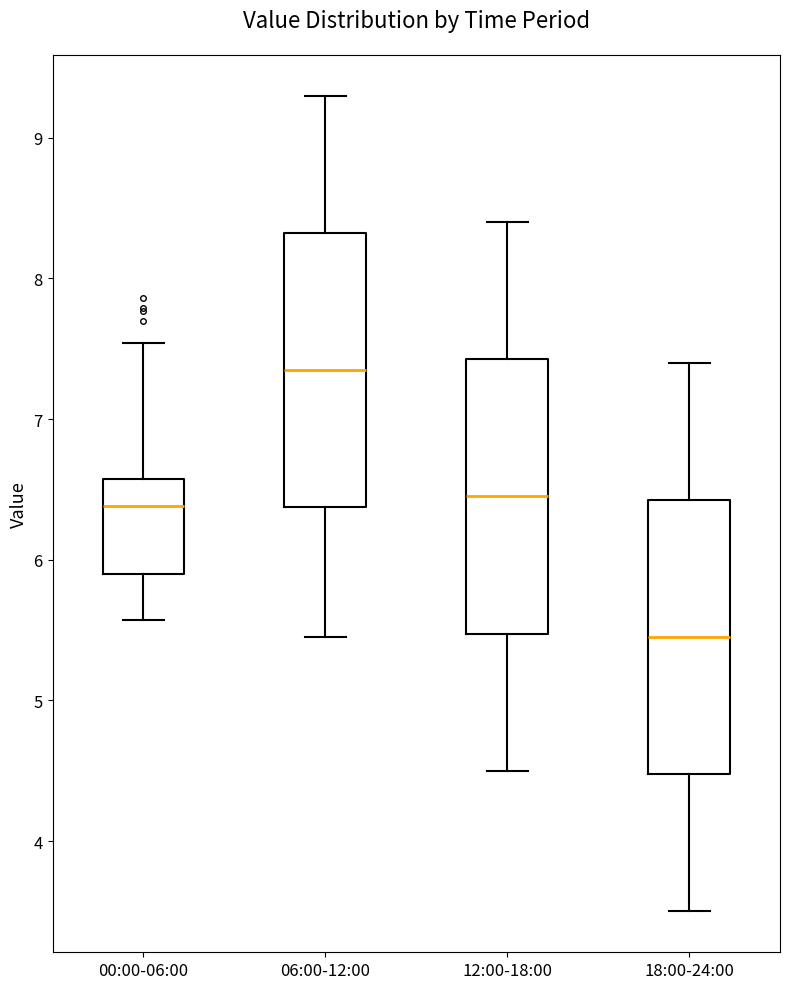

Which box's median line is the highest?

06:00-12:00